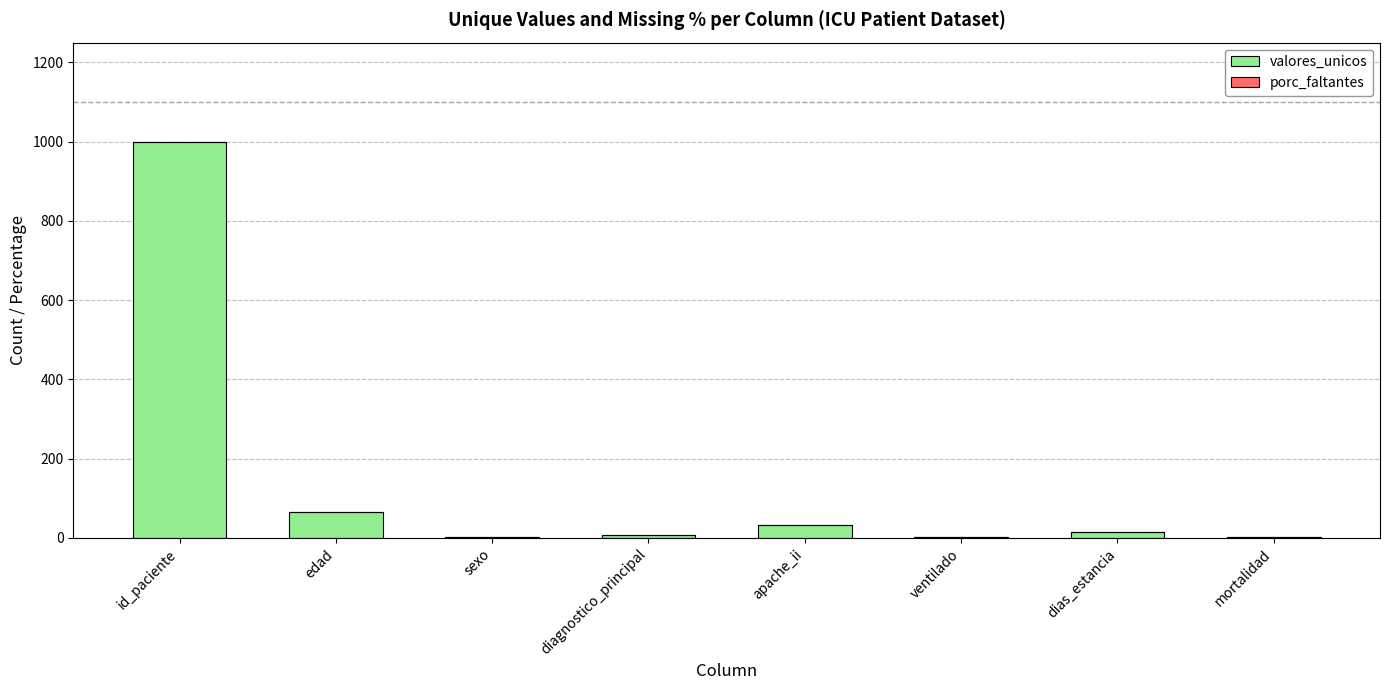

Count the number of data series in this chart.

1